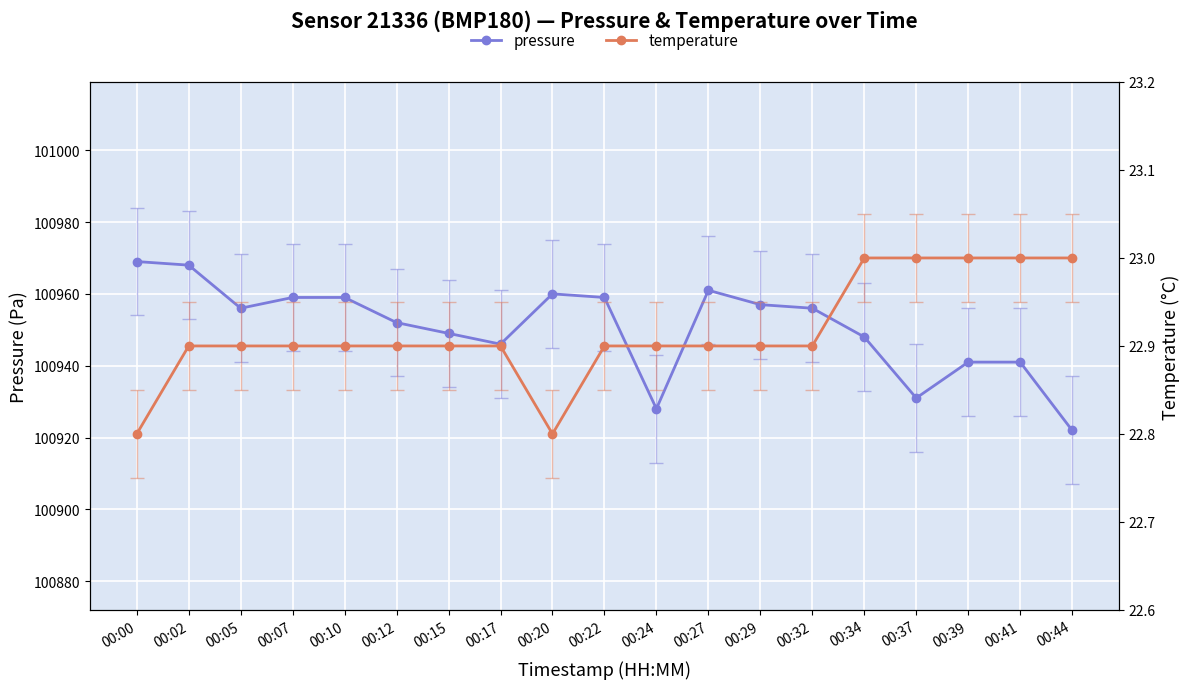

True or false: temperature and pressure intersect in this chart.

False